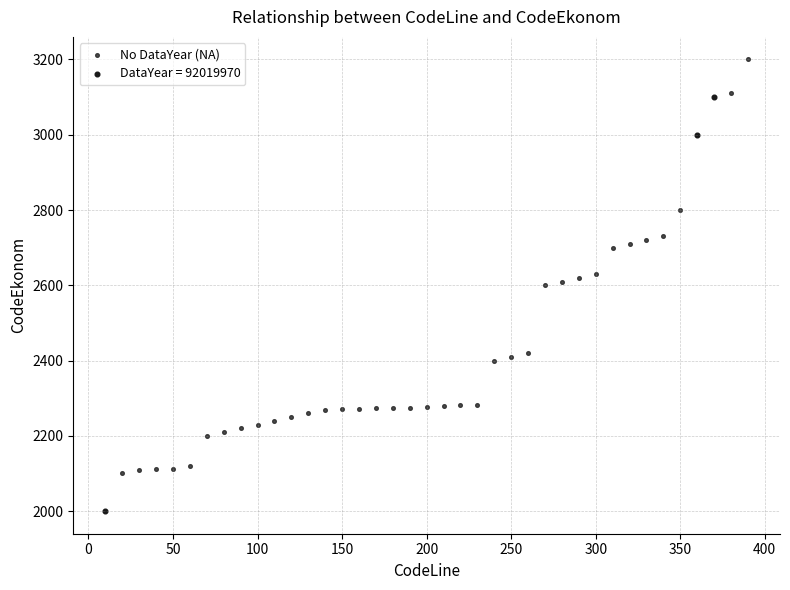

Which series reaches the minimum Y coordinate?

DataYear = 92019970